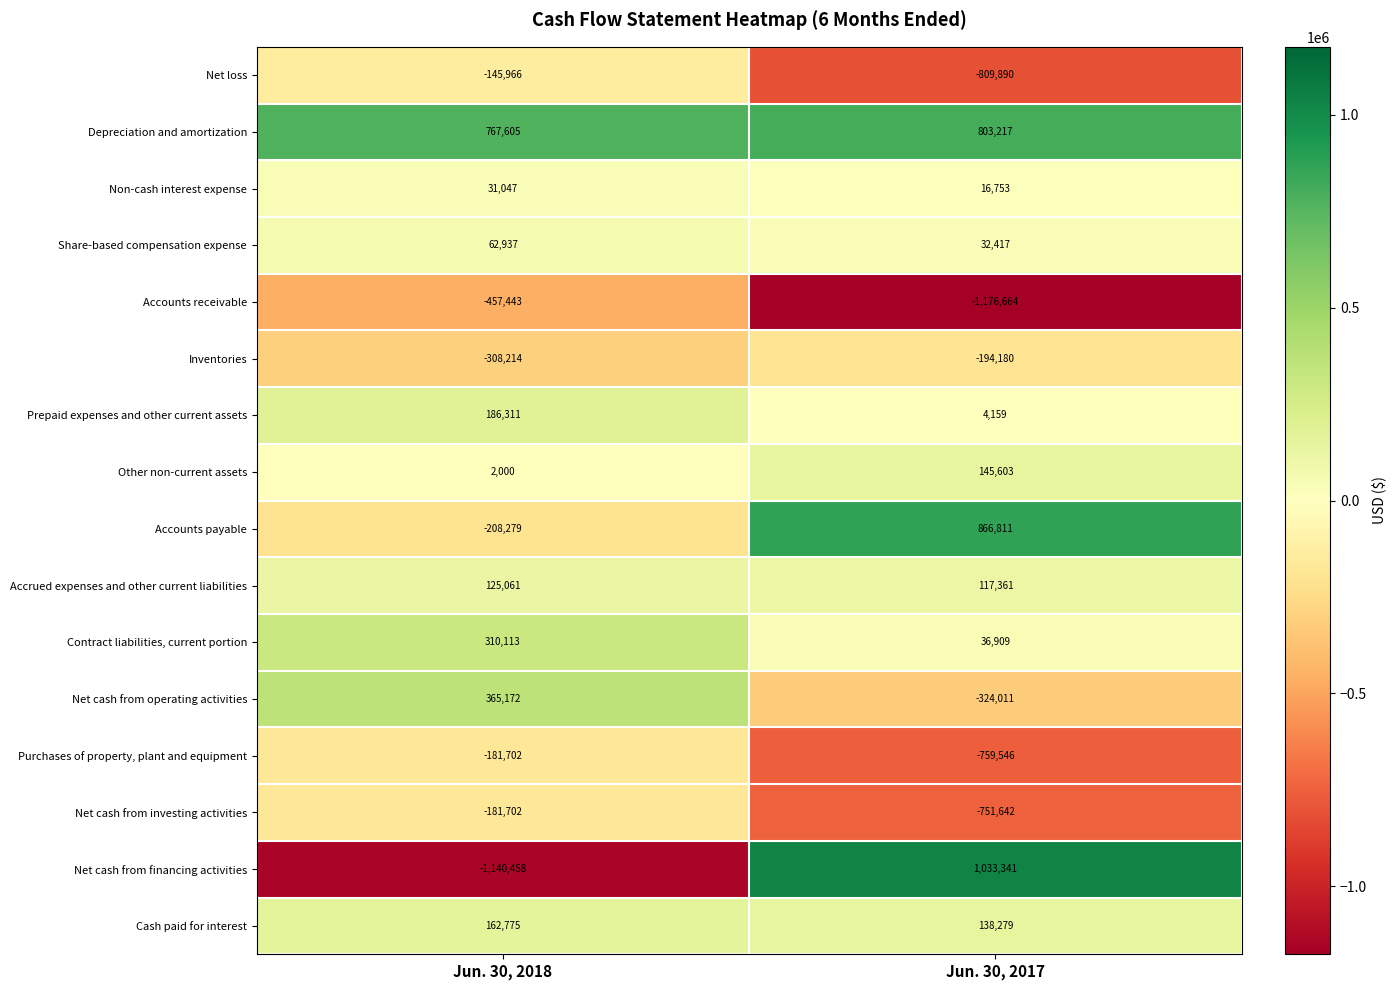

At which label is Accounts payable closest to 329266?

Jun. 30, 2018